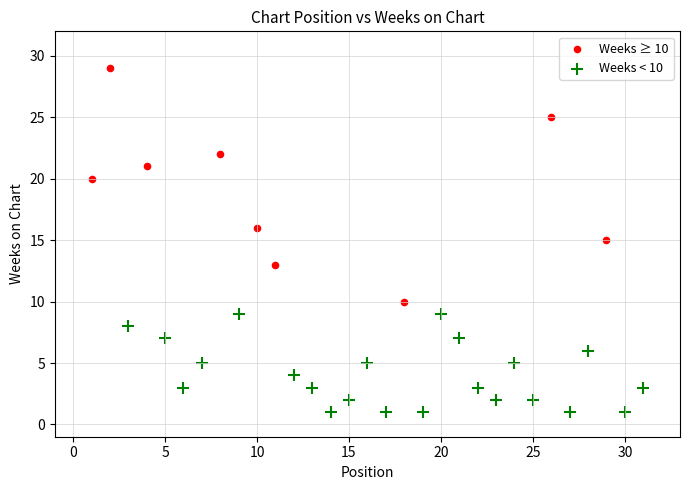

Which series reaches the maximum Y coordinate?

Weeks ≥ 10